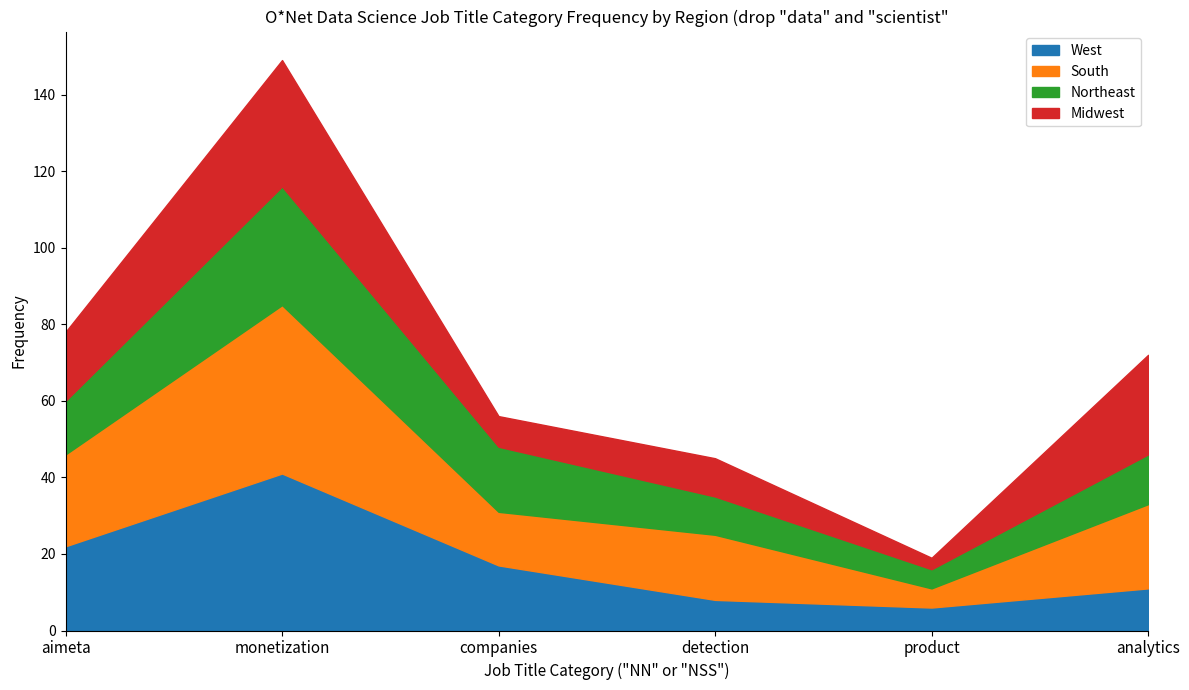

True or false: Midwest and West cross at least once.

True